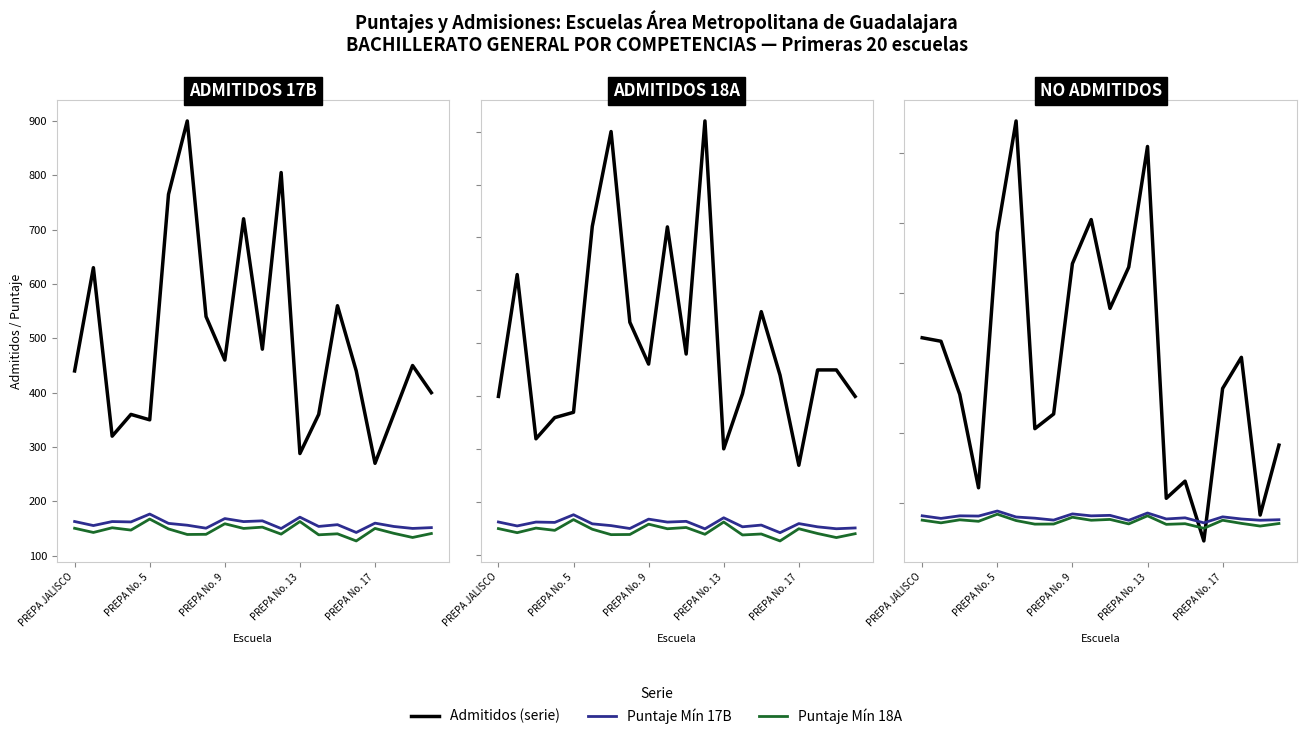

At which category is the sum across all series the highest?

5